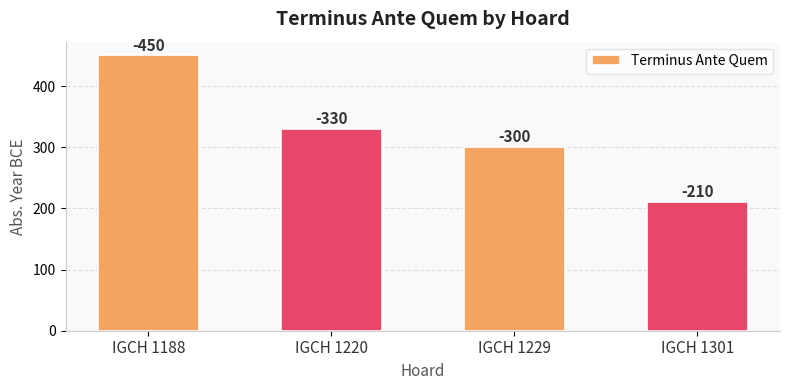

How many bars are there in total?

4